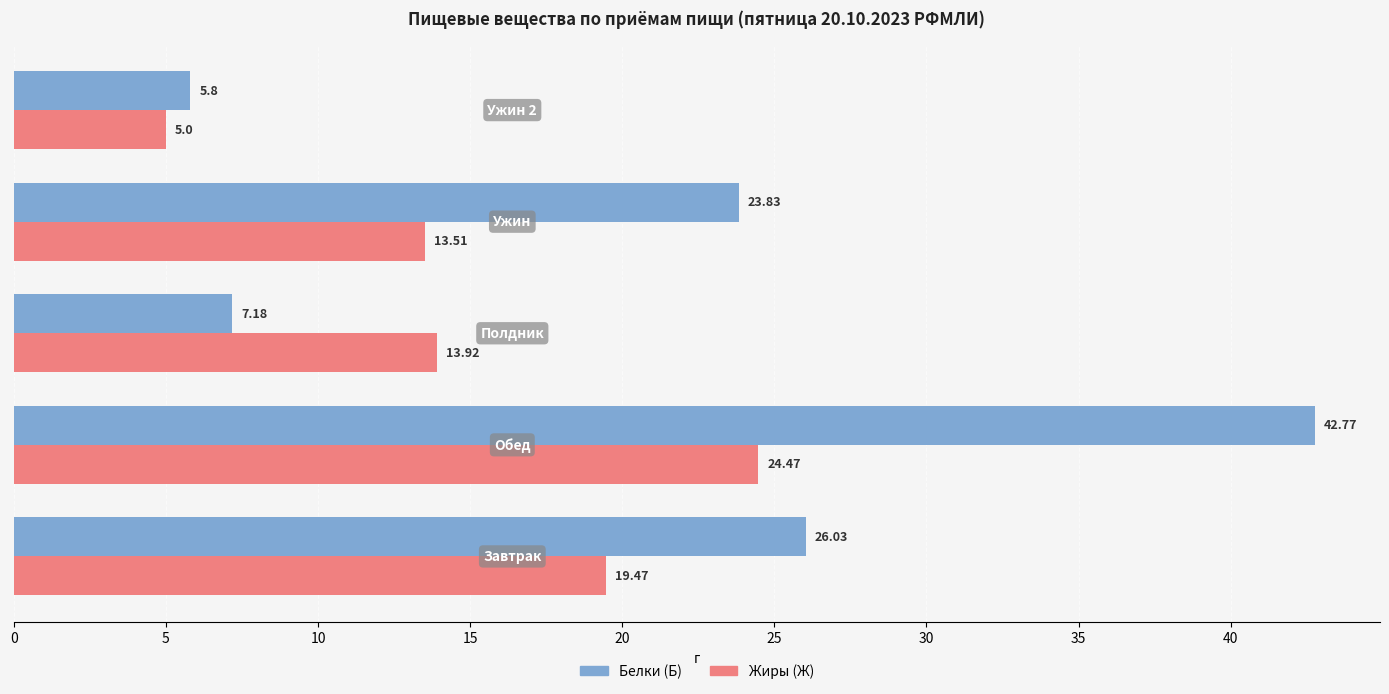

At how many categories does at least one series exceed 21?

3